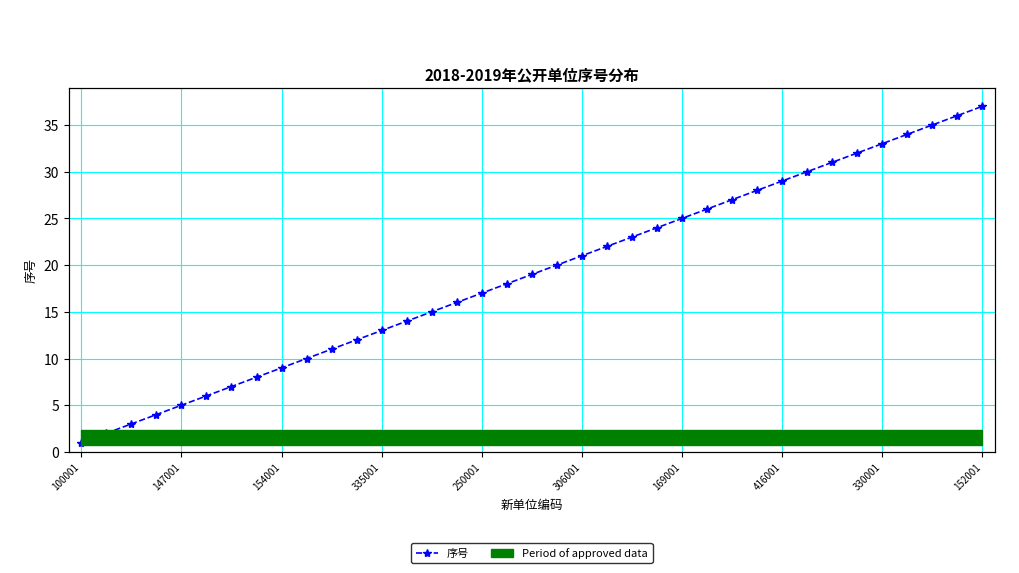

True or false: there are more than 2 points higher than both neighbors.

False